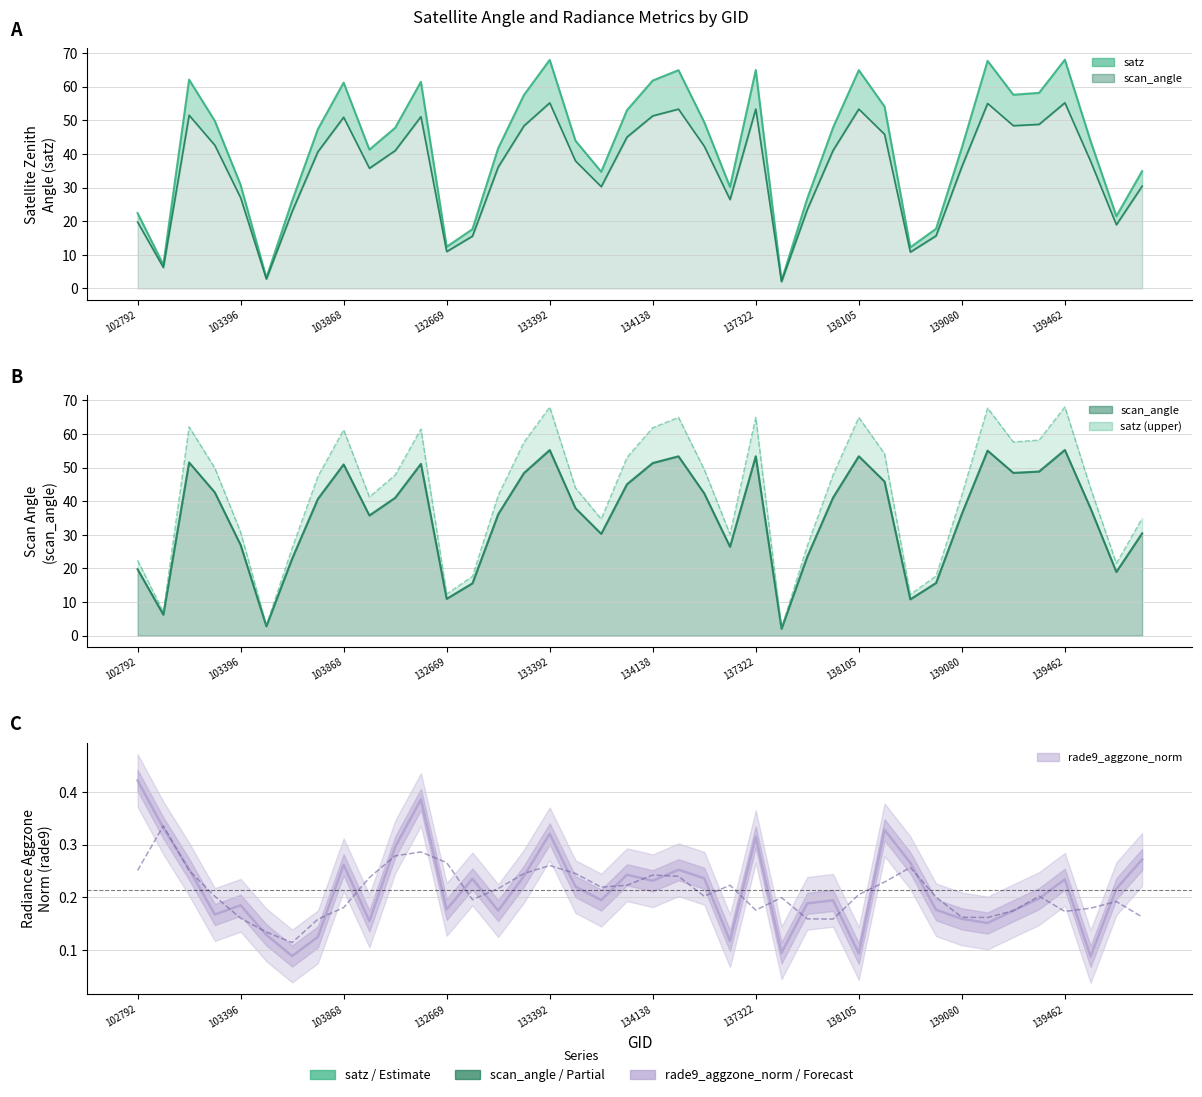

Does the chart have visible grid lines?

Yes